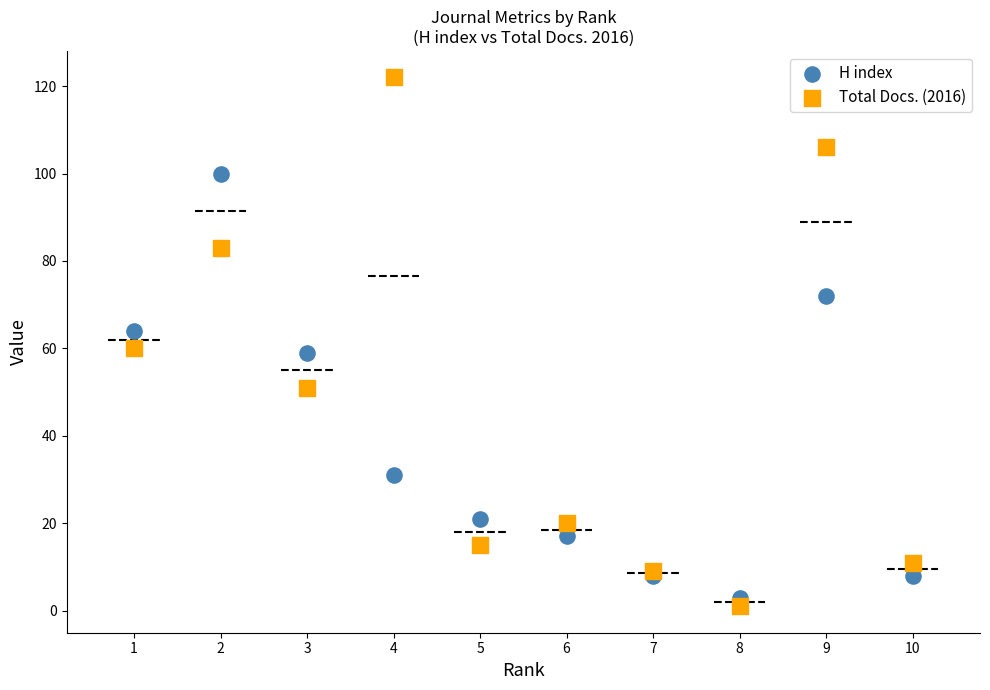

What is the X range (max minus min) for the scatter plot?

9